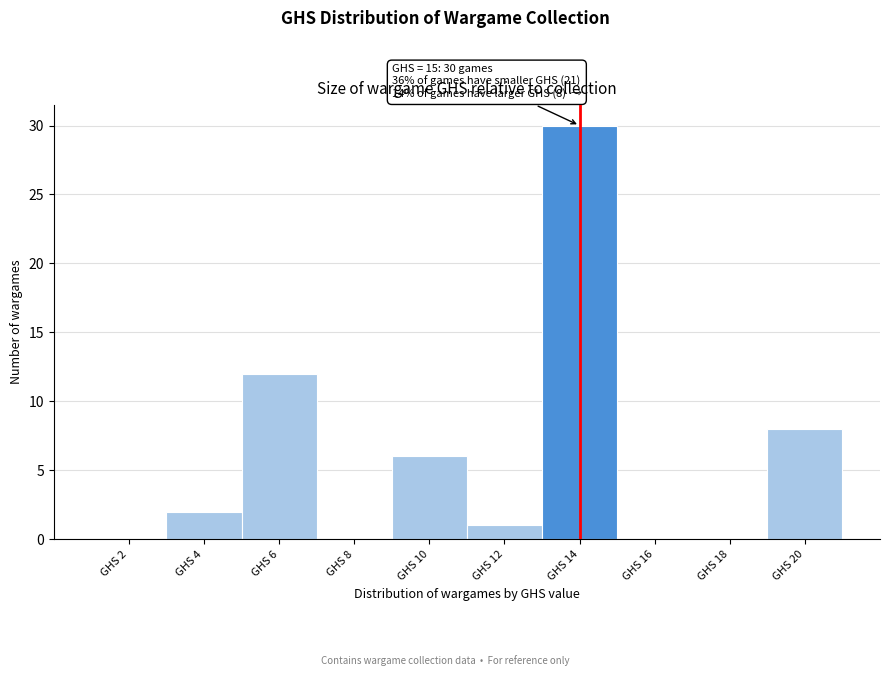

Reading left to right, extract all data points from this chart.

GHS 2=0	GHS 4=2	GHS 6=12	GHS 8=0	GHS 10=6	GHS 12=1	GHS 14=30	GHS 16=0	GHS 18=0	GHS 20=8